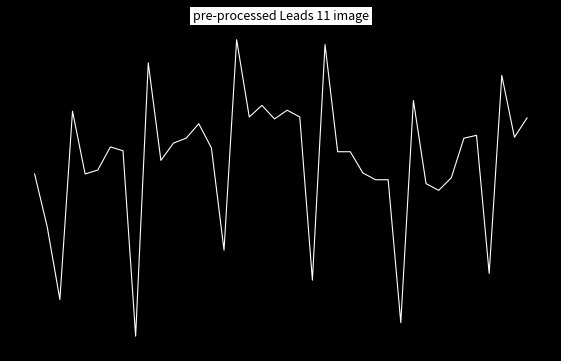

Is this an area chart (filled region under the line)?

No